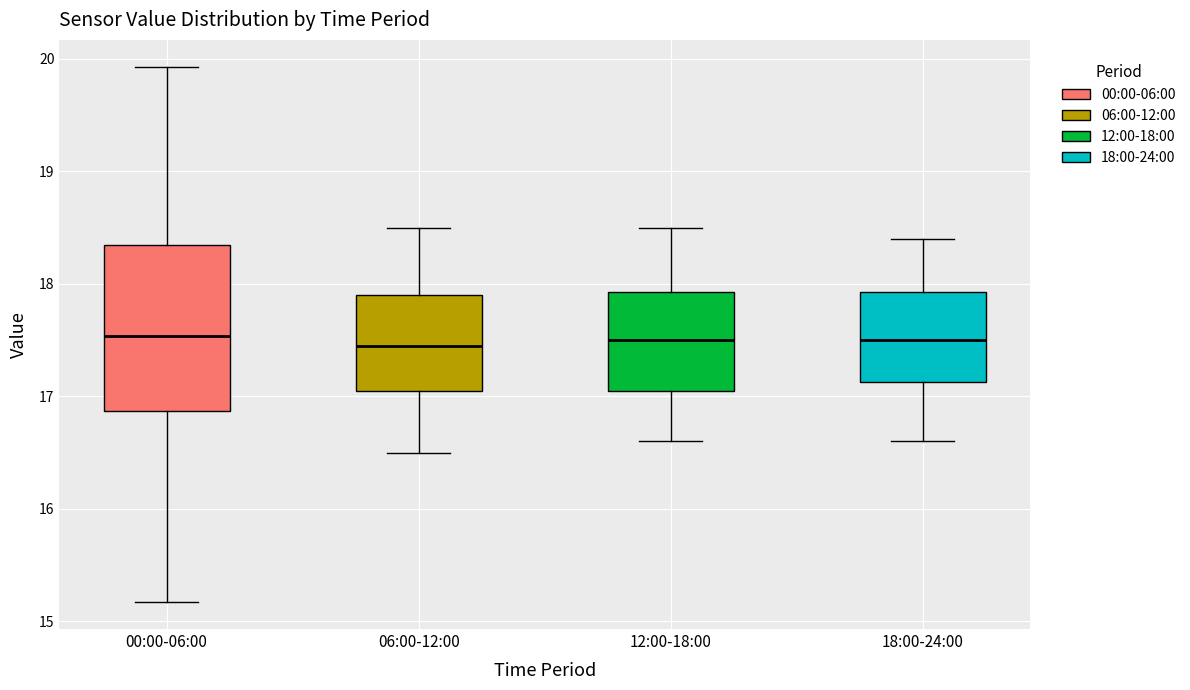

Where is the lower edge of the box for 18:00-24:00 on the y-axis? The values are not printed on the chart, so give them approximately, as read against the axis.

17.1